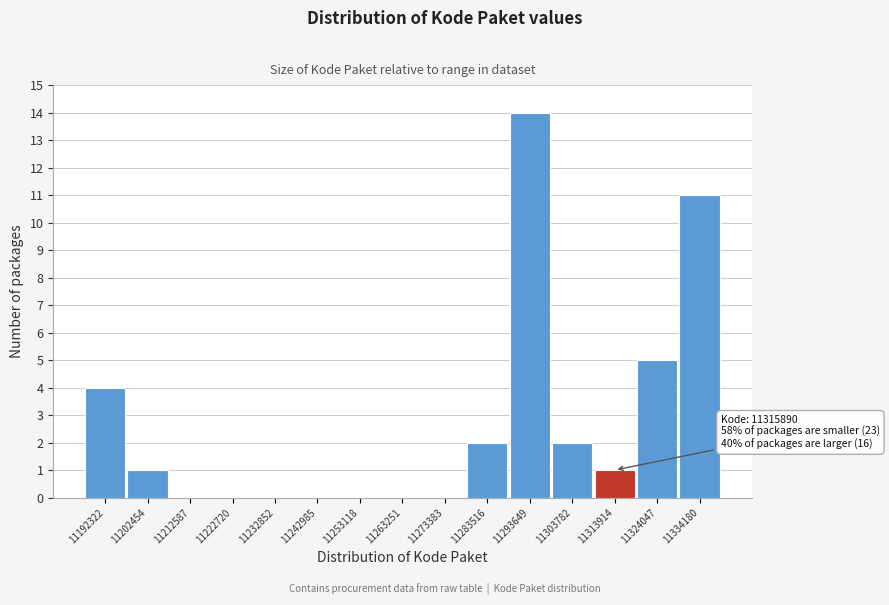

Reading left to right, list all the values displayed in this chart.

11192322=4	11202454=1	11212587=0	11222720=0	11232852=0	11242985=0	11253118=0	11263251=0	11273383=0	11283516=2	11293649=14	11303782=2	11313914=1	11324047=5	11334180=11